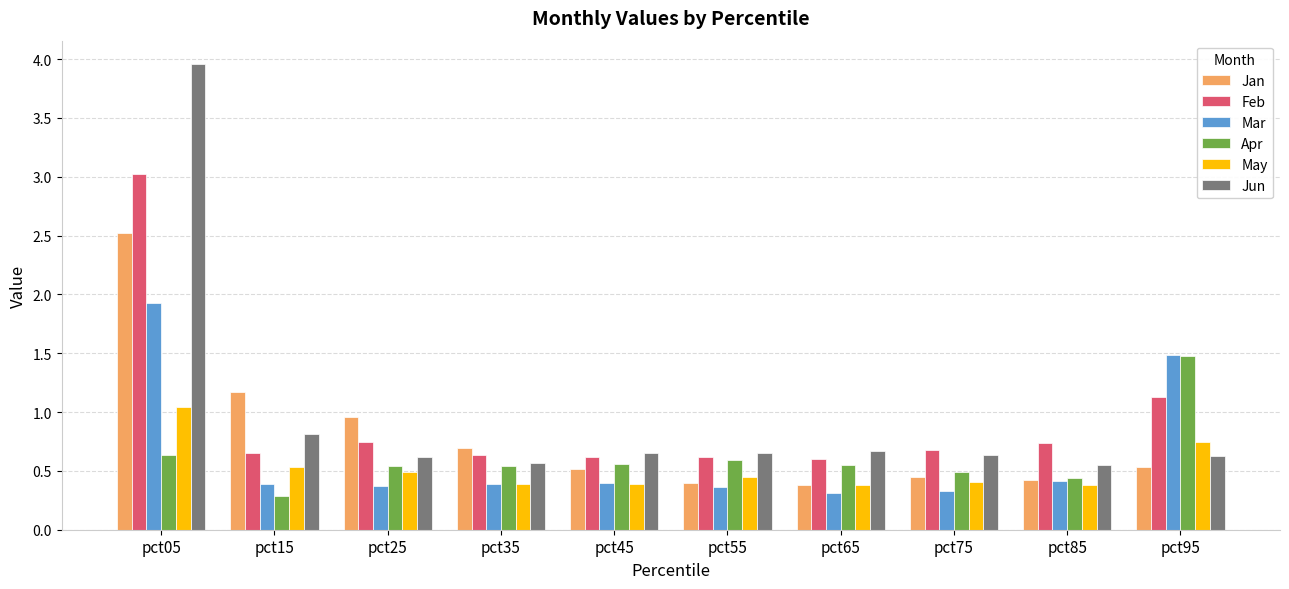

Which series has the largest range (max minus min)?

Jun